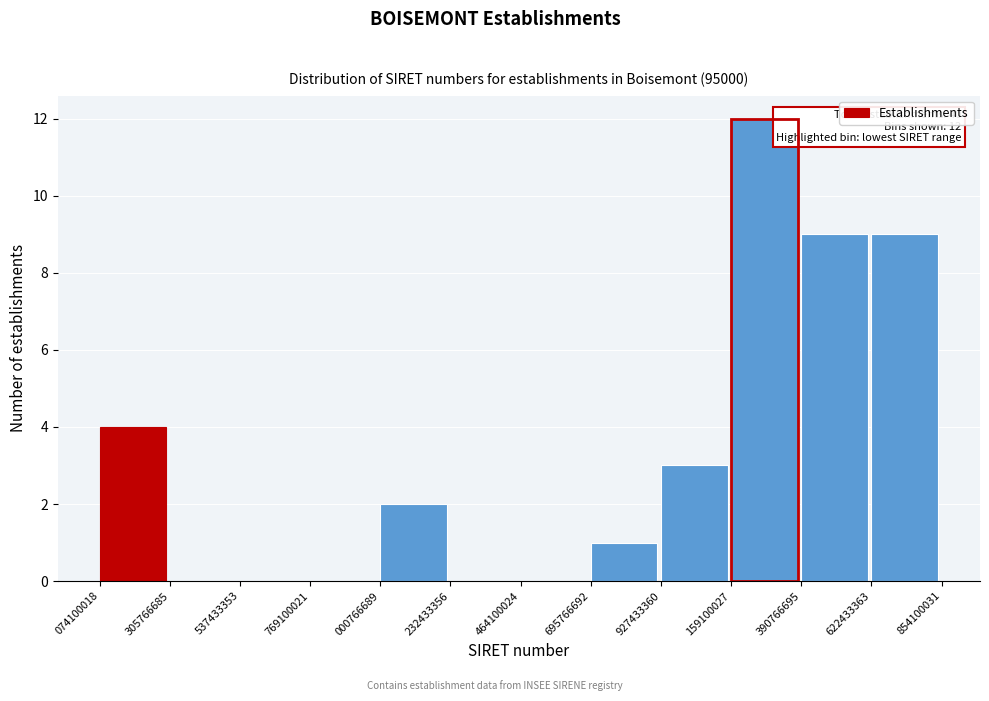

What is the sum of the values at 927433360 and 390766695?

12